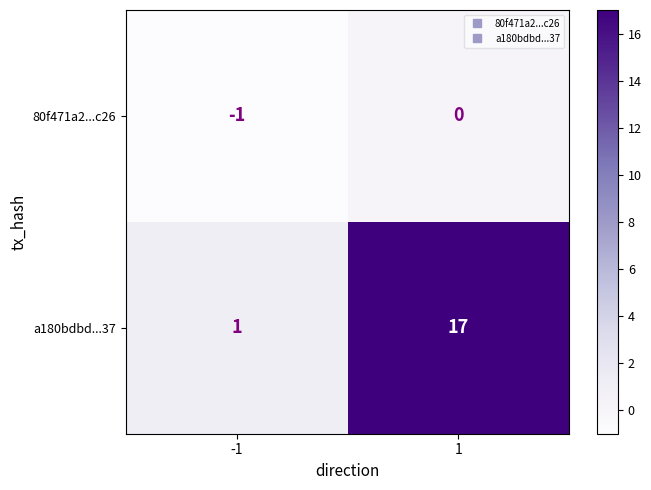

What is the difference between the highest and lowest values at 1?

17